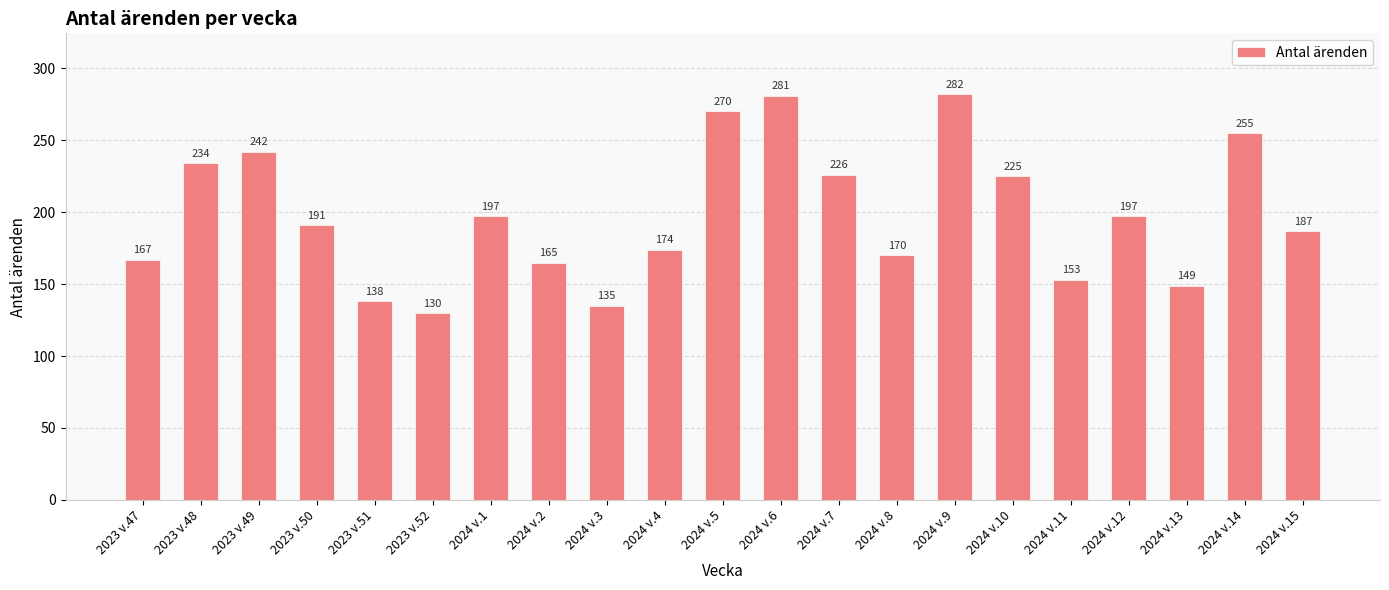

Between 2024 v.10 and 2024 v.2, which is larger?

2024 v.10